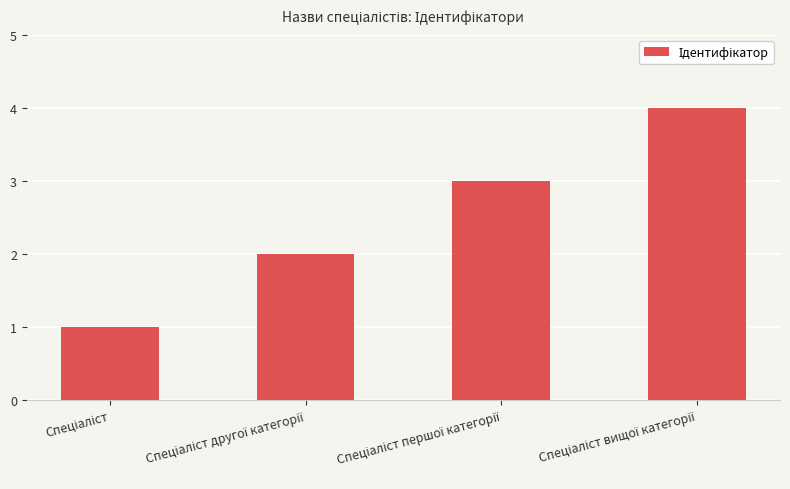

What is the maximum value shown in the chart?

4